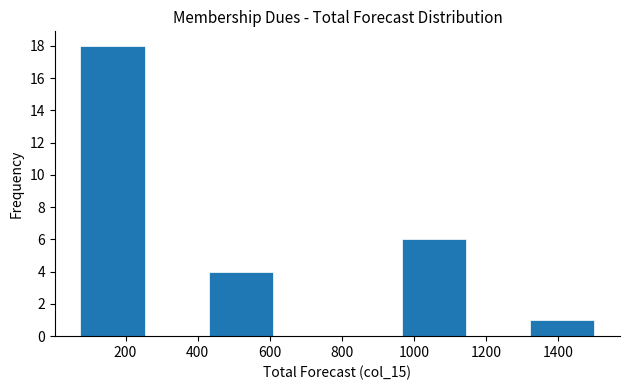

Which range on the x-axis has the tallest bar?

80 to 260